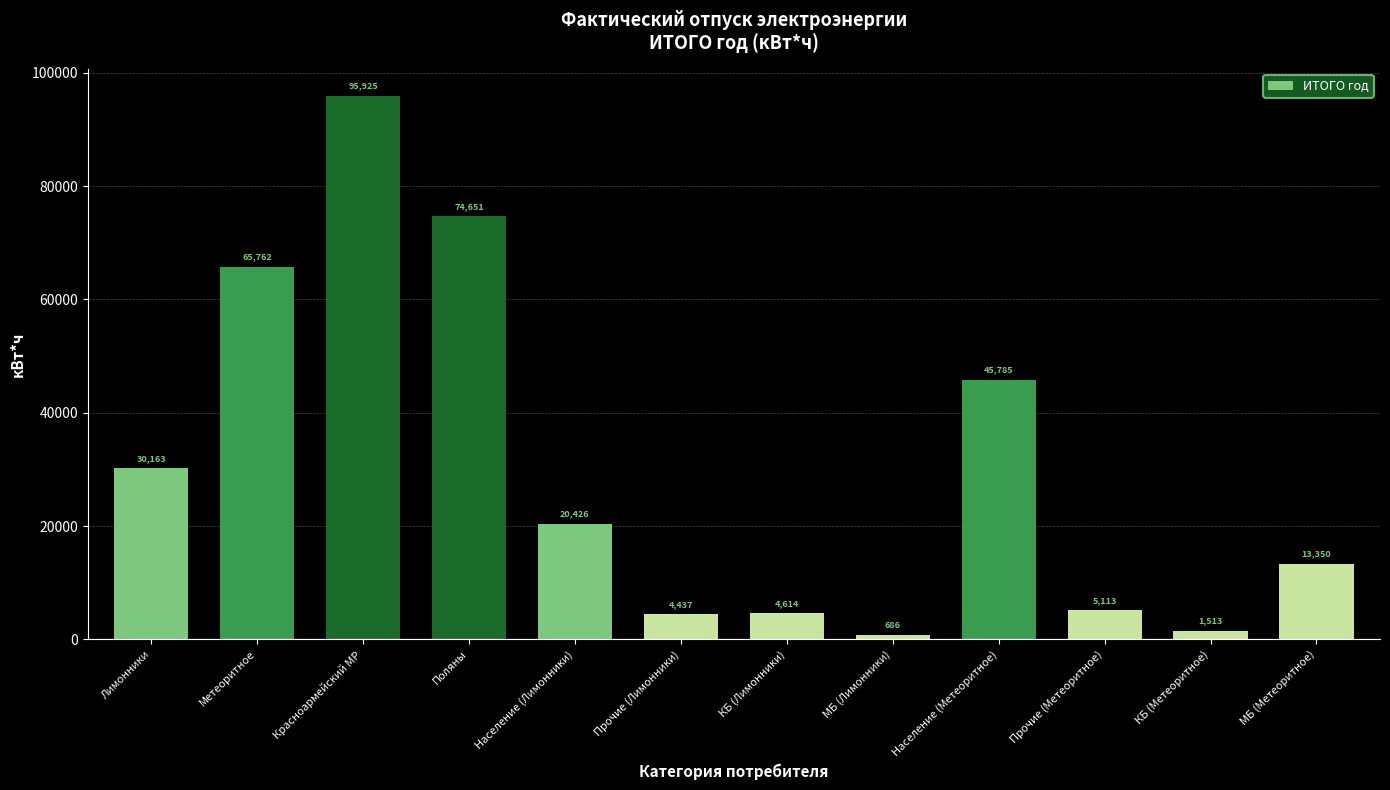

Rank the categories by value from highest to lowest.

Красноармейский МР, Поляны, Метеоритное, Население (Метеоритное), Лимонники, Население (Лимонники), МБ (Метеоритное), Прочие (Метеоритное), КБ (Лимонники), Прочие (Лимонники), КБ (Метеоритное), МБ (Лимонники)